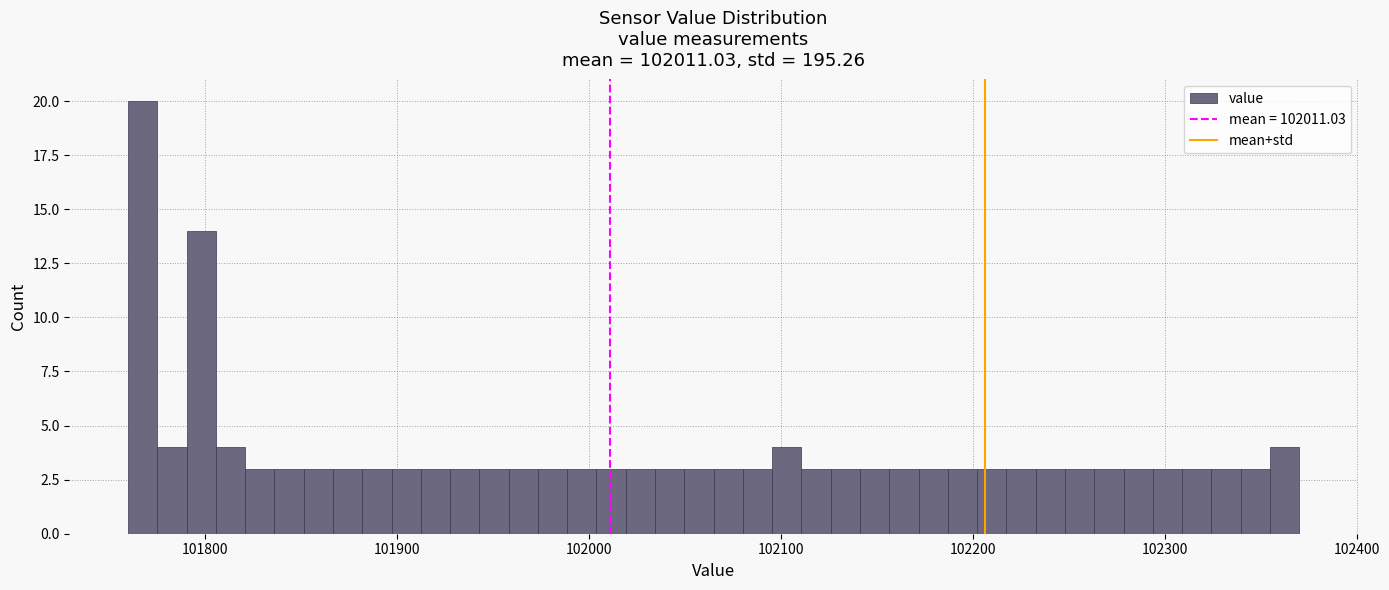

Around what value on the x-axis is the tallest bar? Give the approximate position of its centre, as read against the axis.

101770